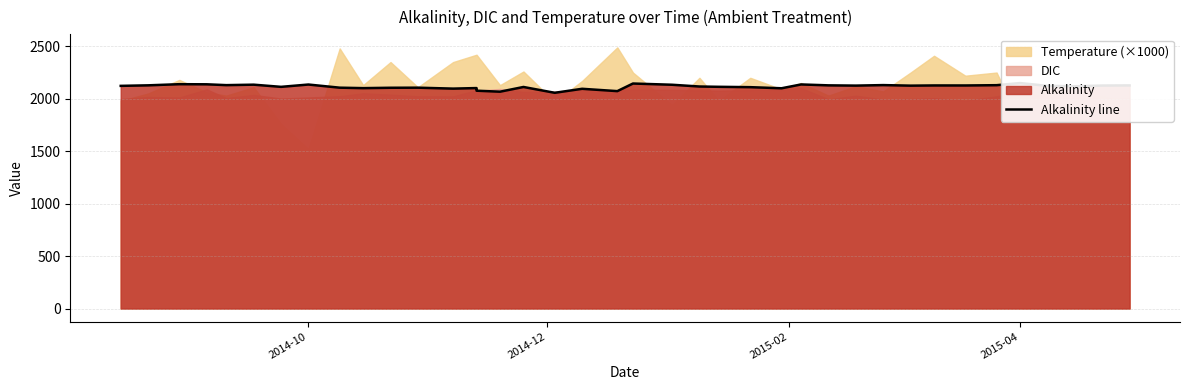

What is the maximum value shown in the chart?

2149.8